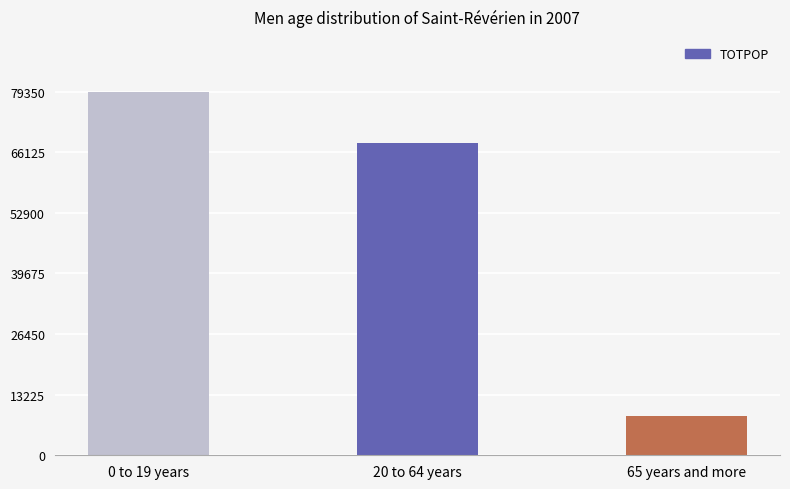

List the labels in order of value, largest first.

0 to 19 years, 20 to 64 years, 65 years and more